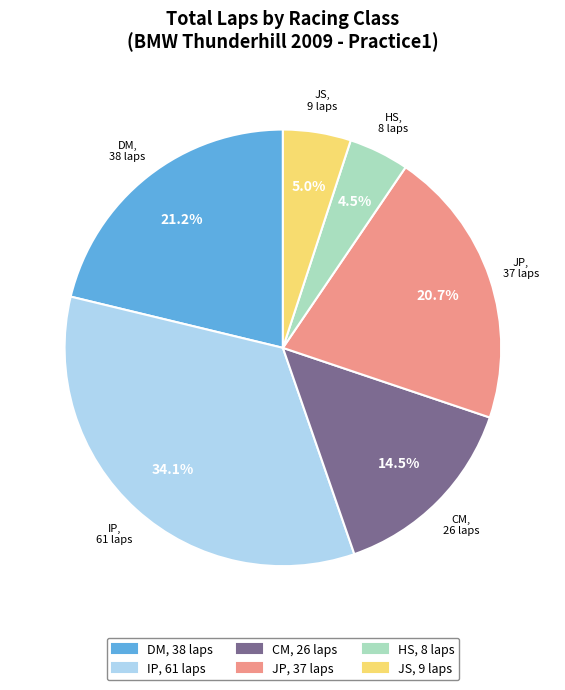

What percentage is the JS slice, to the nearest percent?

5%